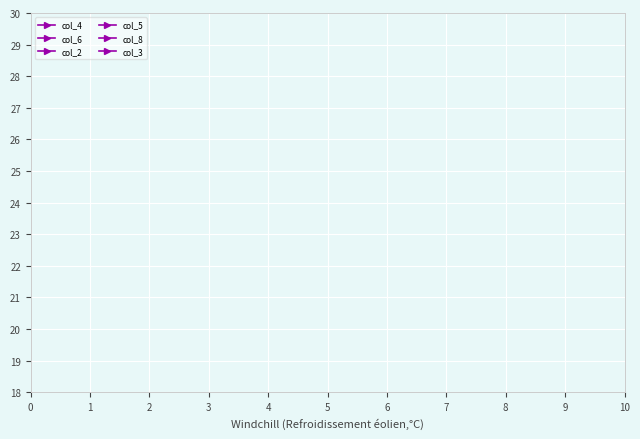

True or false: col_6 has more than 2 interior local peaks.

False